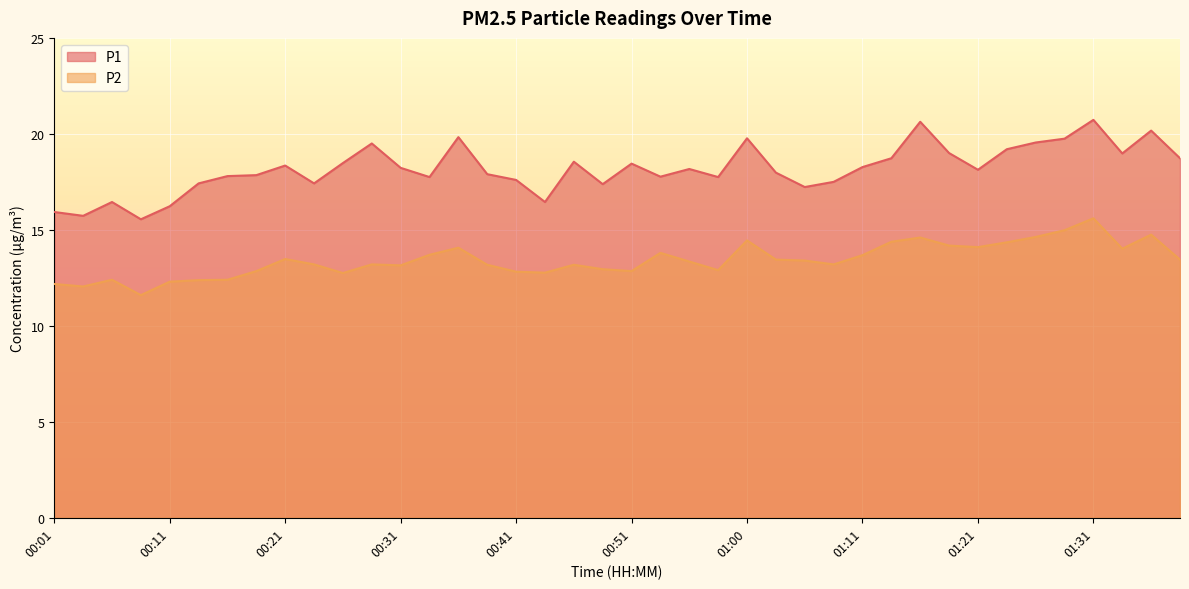

True or false: P2 and P1 intersect in this chart.

False